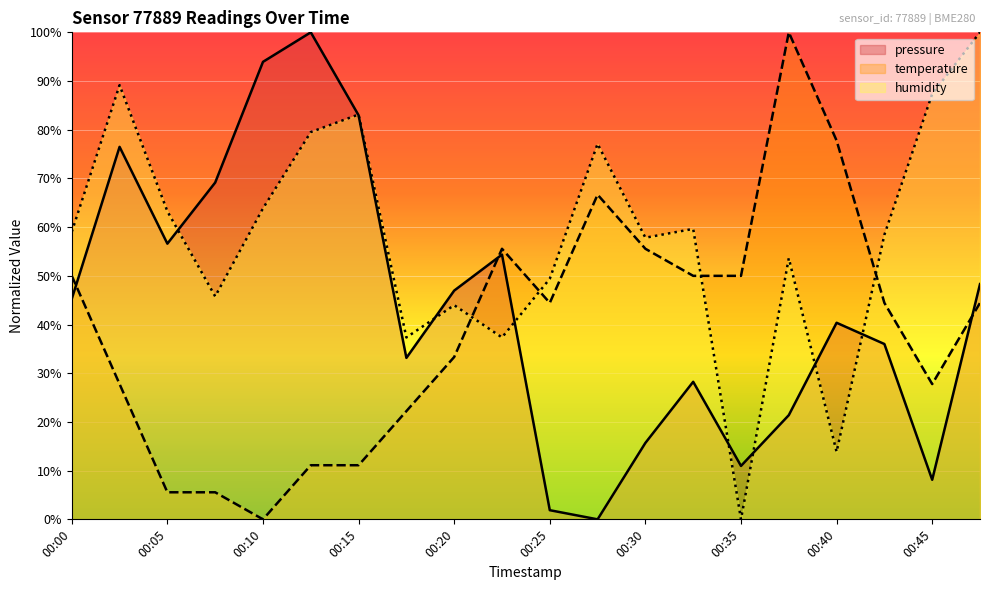

Reading left to right, transcribe all the data shown in this chart.

pressure: 45.3	76.5	56.6	69.2	93.9	100.0	83.0	33.2	47.0	54.4	1.9	0.0	15.7	28.2	11.0	21.4	40.4	36.0	8.1	48.3
temperature: 50.0	27.8	5.6	5.6	0.0	11.1	11.1	22.2	33.3	55.6	44.4	66.7	55.6	50.0	50.0	100.0	77.8	44.4	27.8	44.4
humidity: 59.0	89.2	63.3	45.8	63.9	79.5	83.1	37.3	44.0	37.3	49.4	77.1	57.8	59.6	0.0	53.6	13.9	58.4	87.3	100.0